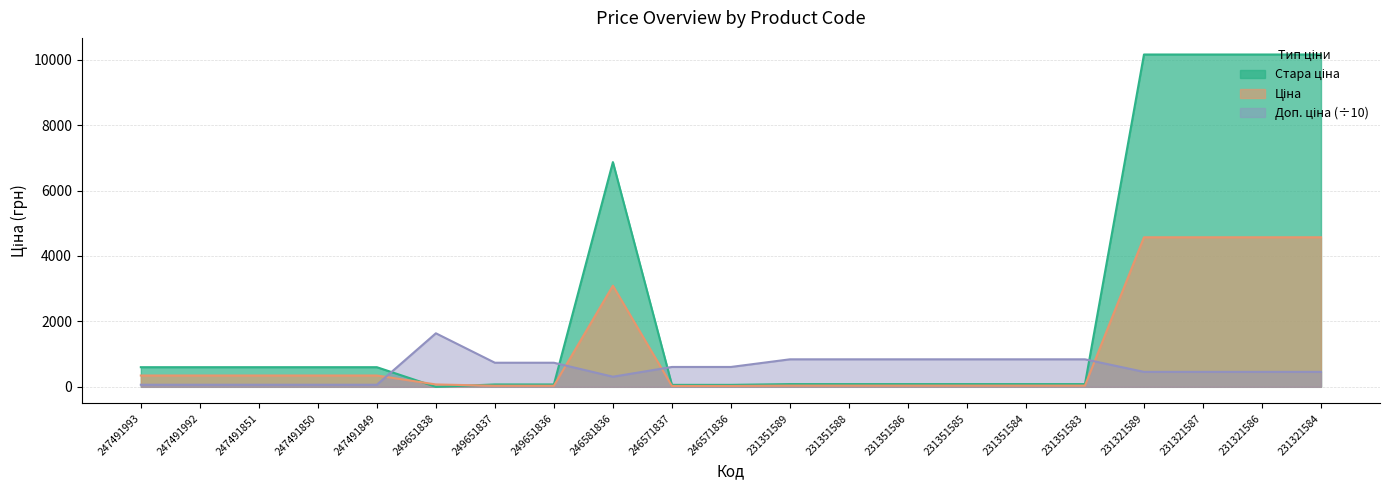

Where is Стара ціна nearest to the value 5079?

246581836